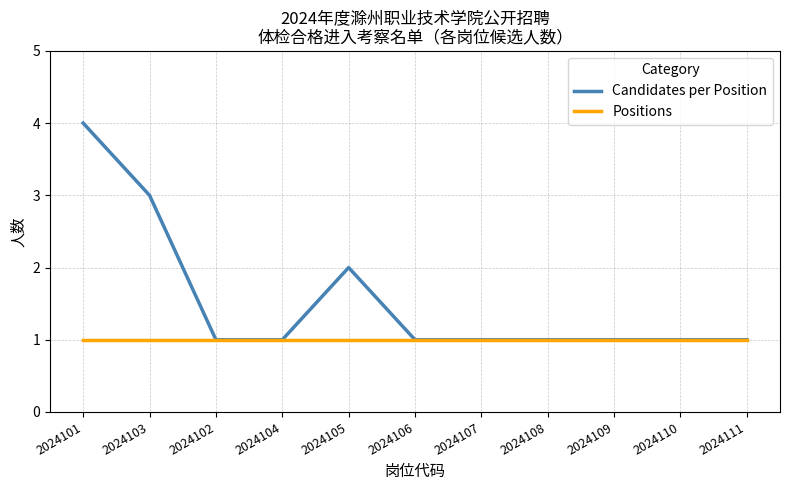

What is the smallest value displayed?

1